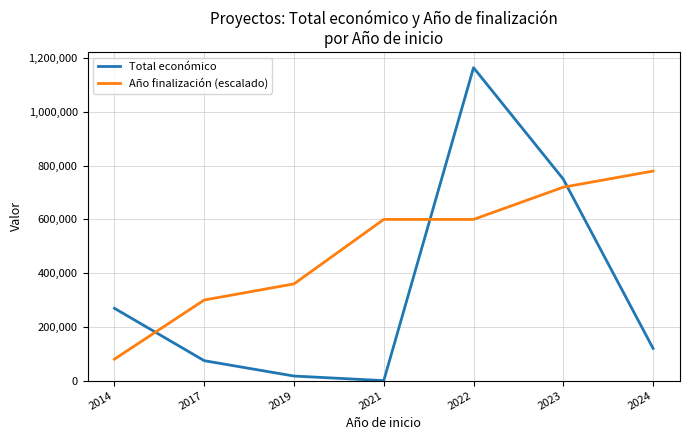

How many times do Año finalización (escalado) and Total económico cross each other?

3